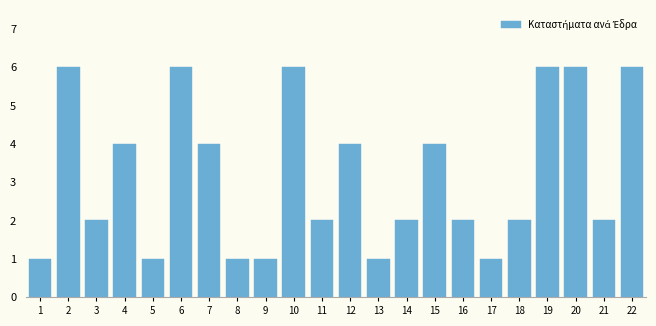

Reading left to right, extract all data points from this chart.

1=1	2=6	3=2	4=4	5=1	6=6	7=4	8=1	9=1	10=6	11=2	12=4	13=1	14=2	15=4	16=2	17=1	18=2	19=6	20=6	21=2	22=6